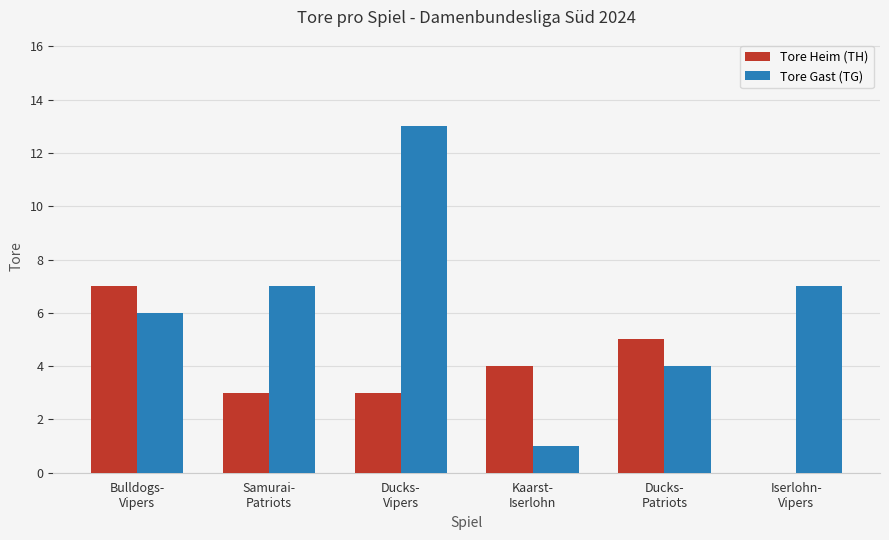

What is the sum of all Tore Gast (TG) values?

38